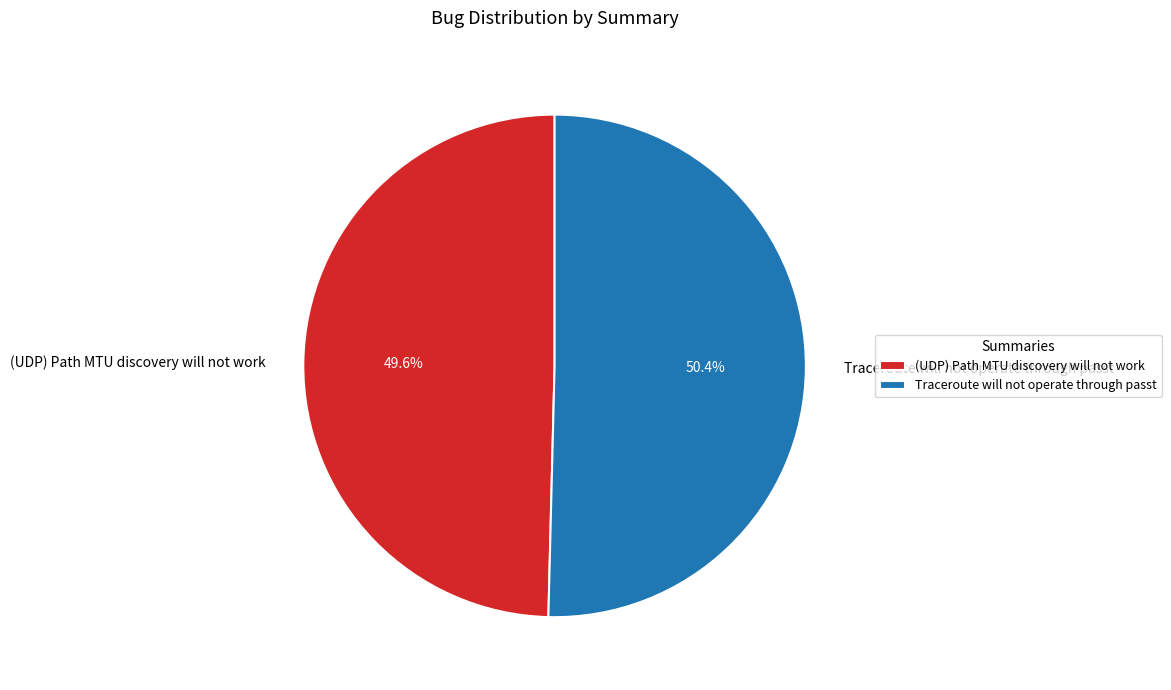

To the nearest percent, what portion does Traceroute will not operate through passt represent?

50%